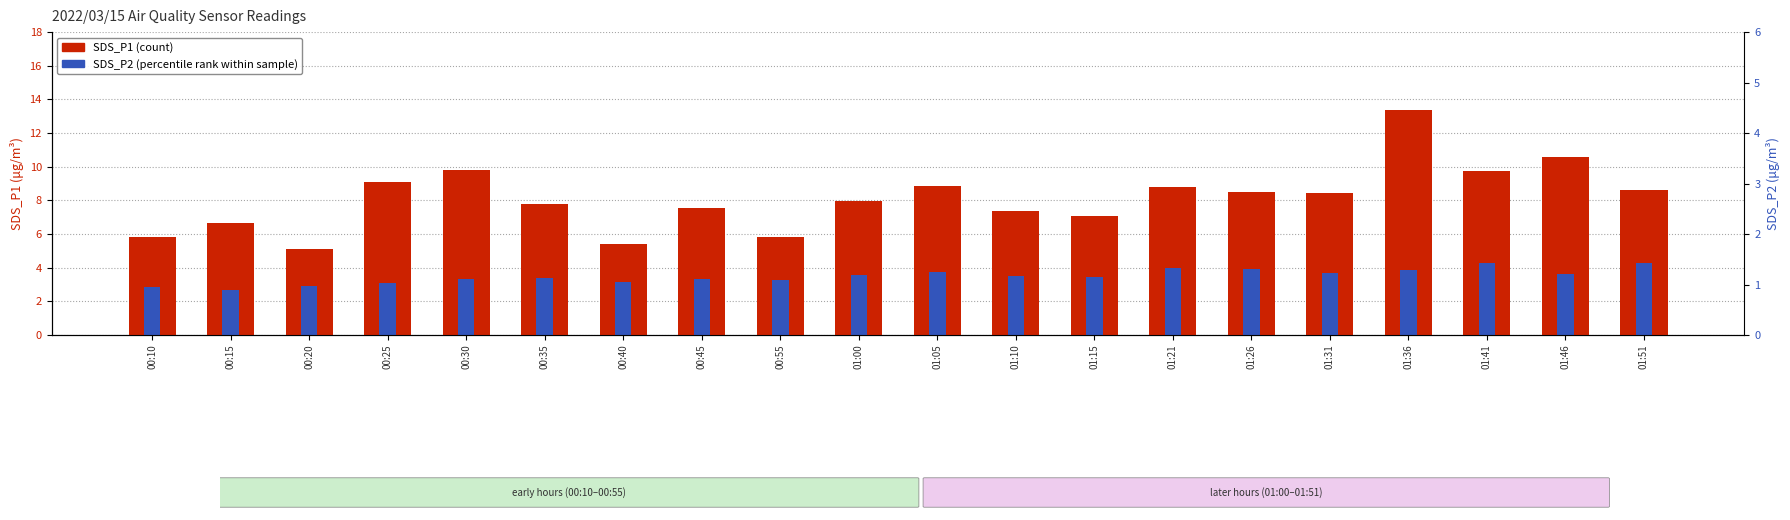

What is the label of the 17th bar from the right?

00:25